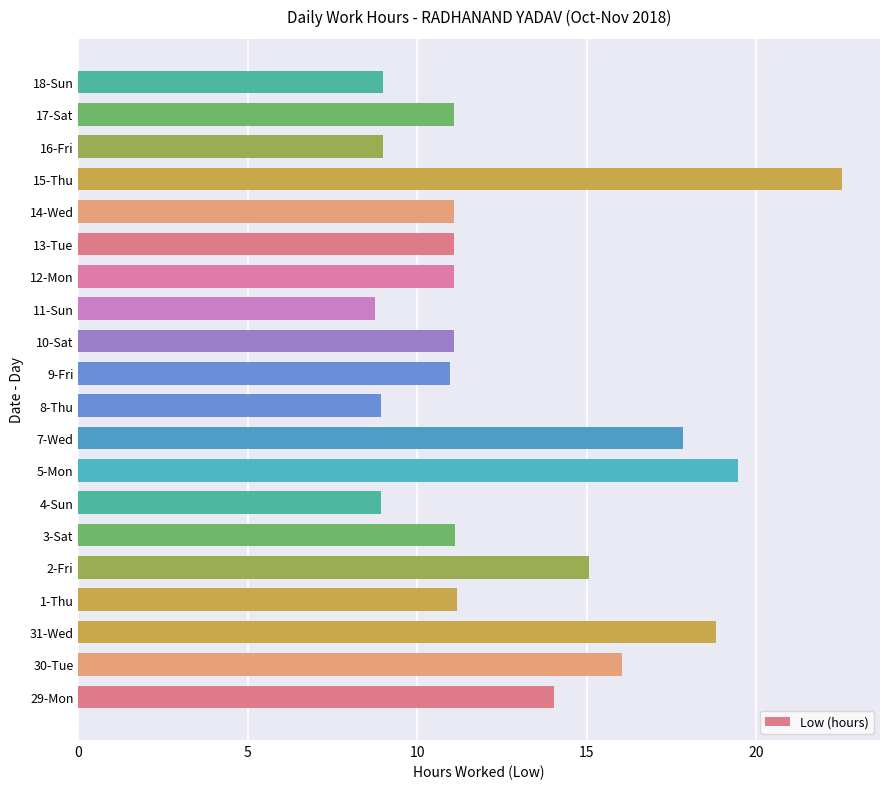

What is the greatest value displayed?

22.5